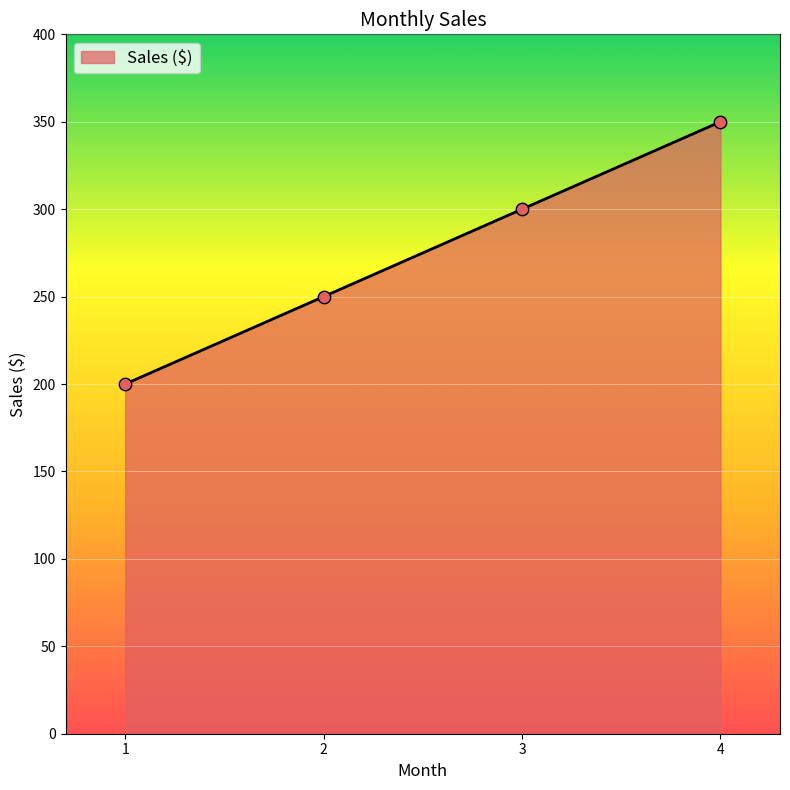

What is the ratio of the value at 3 to the value at 2?

1.2